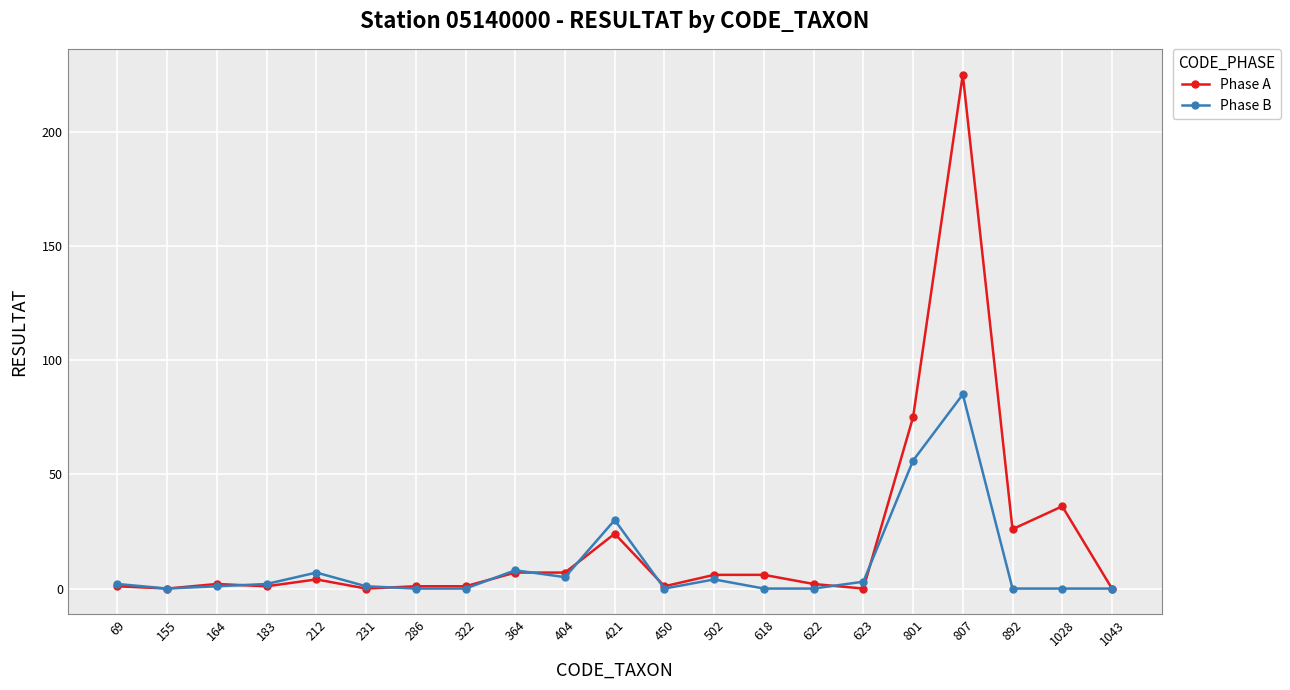

What is the sum of the Phase B values at 286 and 801?

56